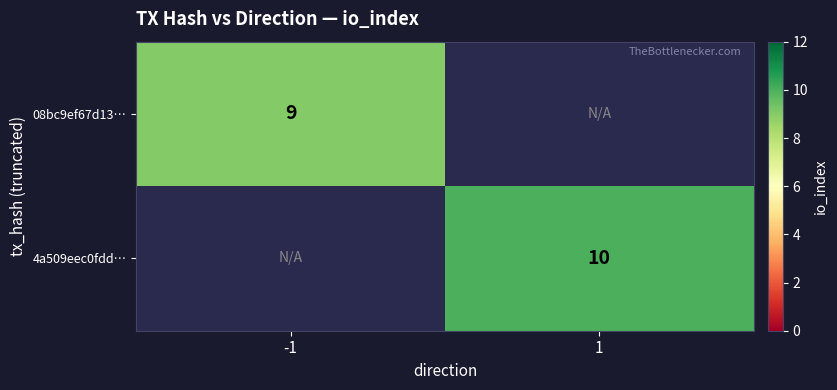

True or false: 4a509eec0fdd… has a value of 7 at 1.

False